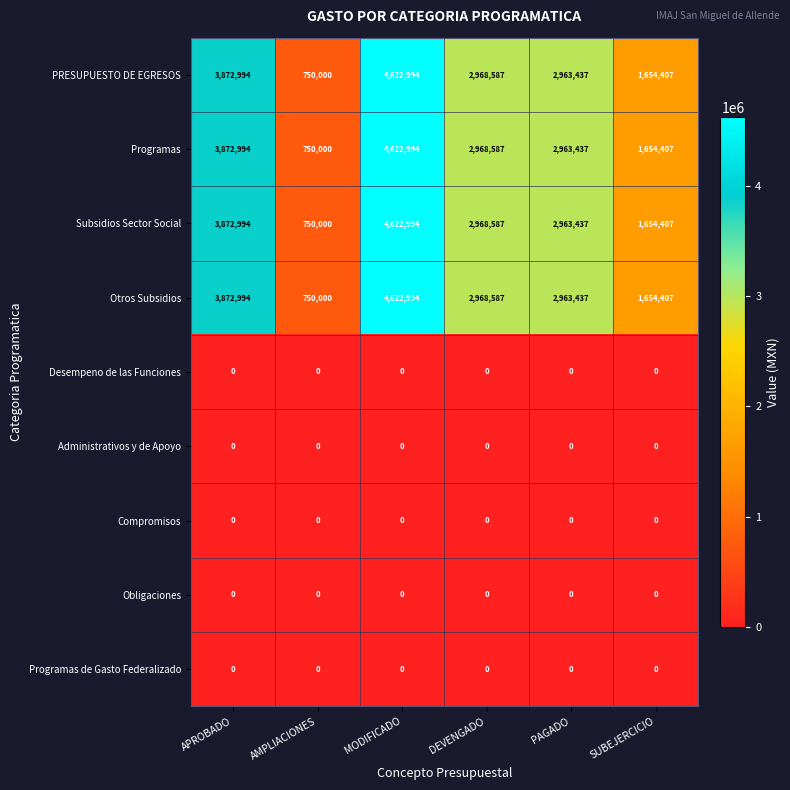

At which category is the sum across all series the highest?

MODIFICADO